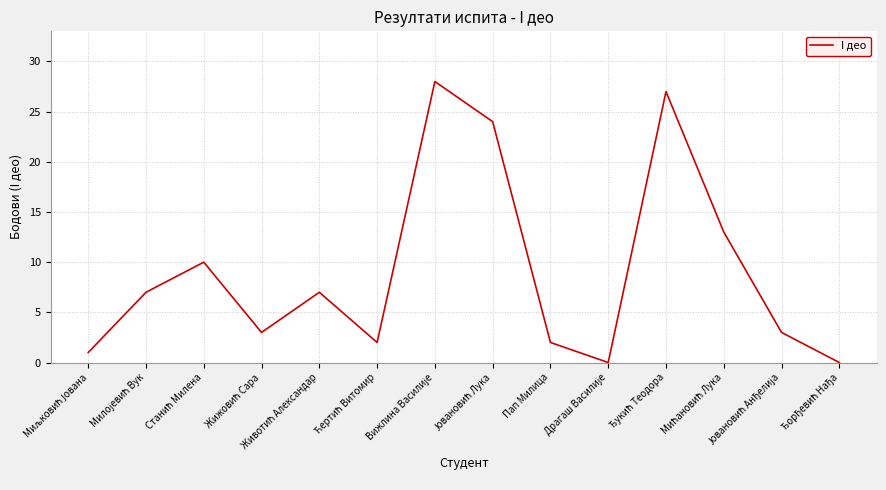

Reading left to right, what are all the values shown in this chart?

1	7	10	3	7	2	28	24	2	0	27	13	3	0